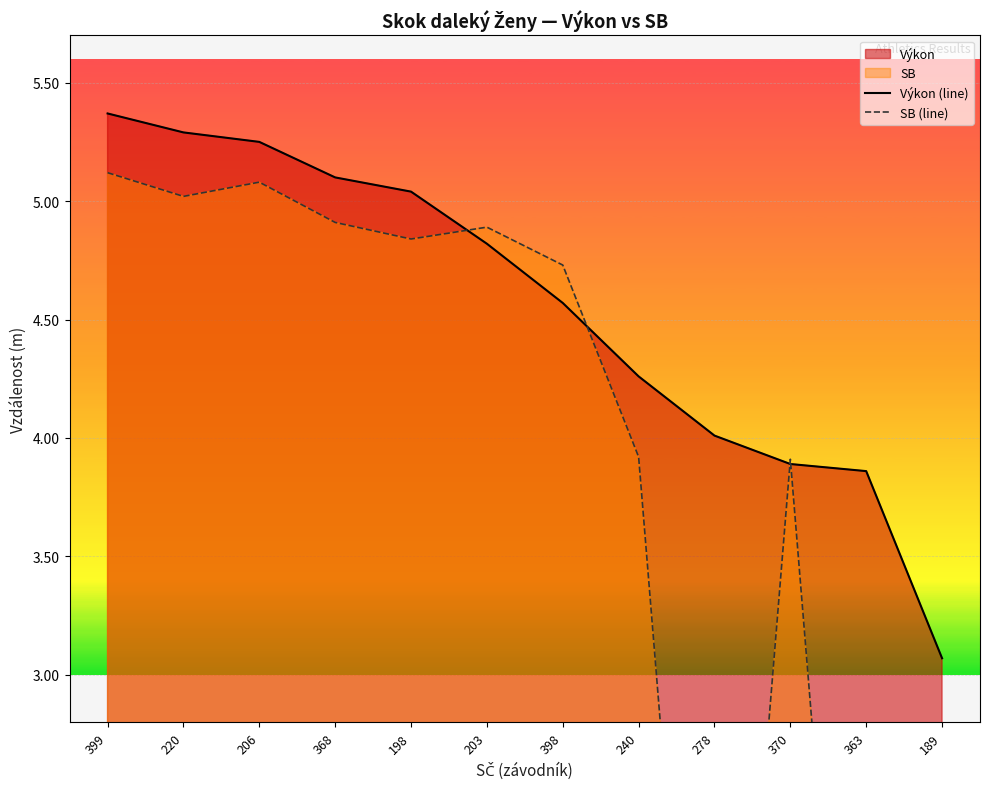

What is the sum of all Výkon (line) values?

54.5